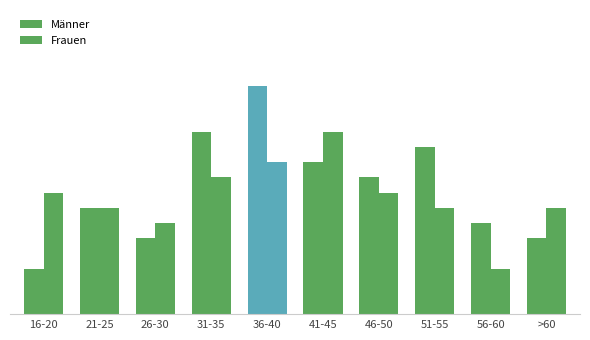

Are the bars grouped side by side (vs. stacked)?

Yes